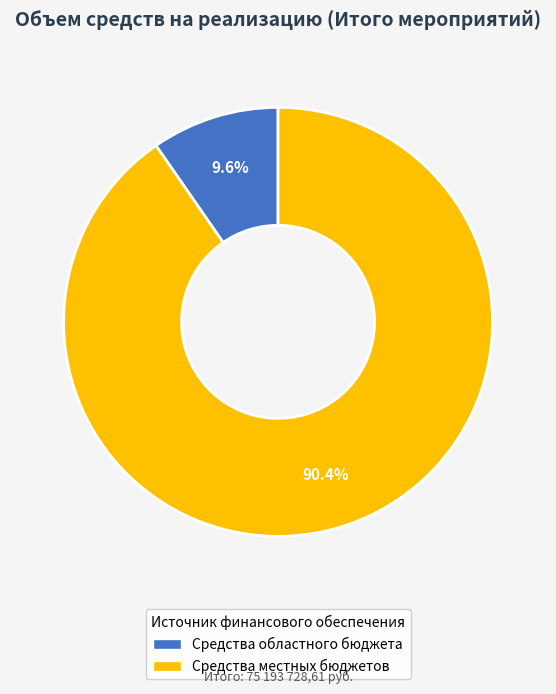

Is there any slice that represents more than half of the pie?

Yes